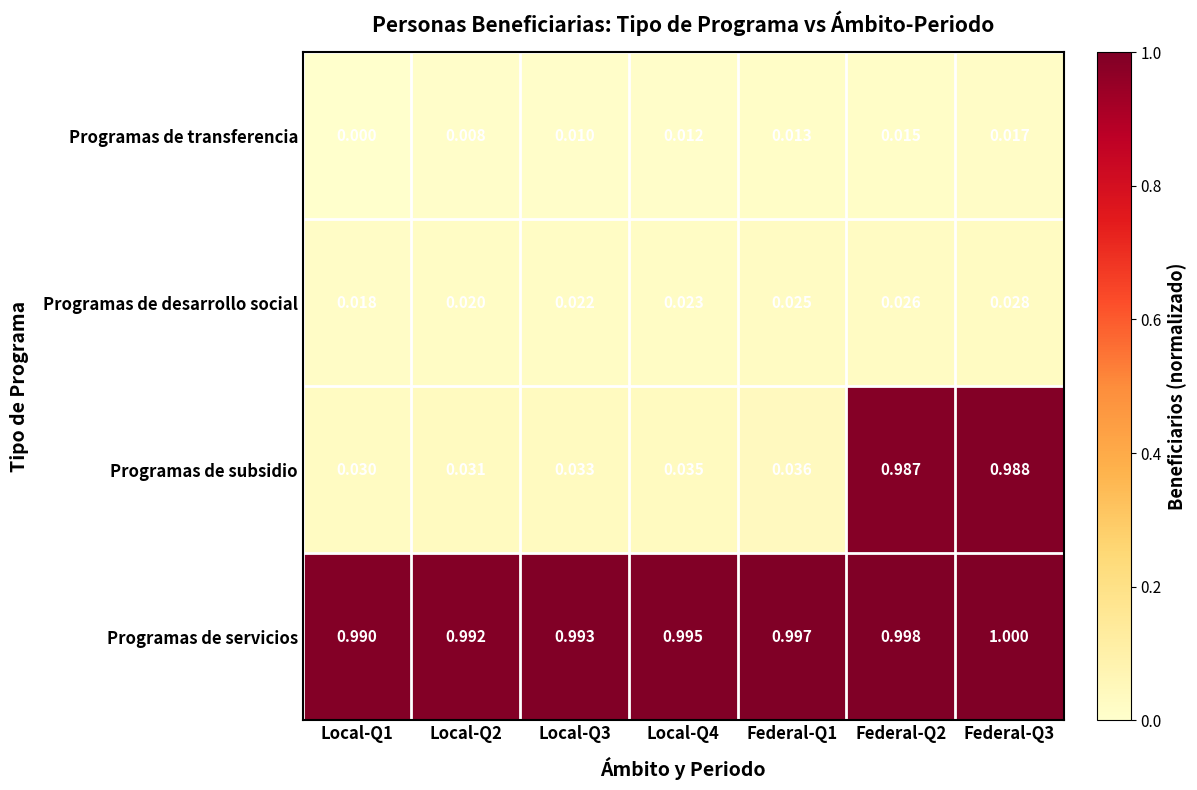

Which series has the largest range (max minus min)?

Programas de subsidio